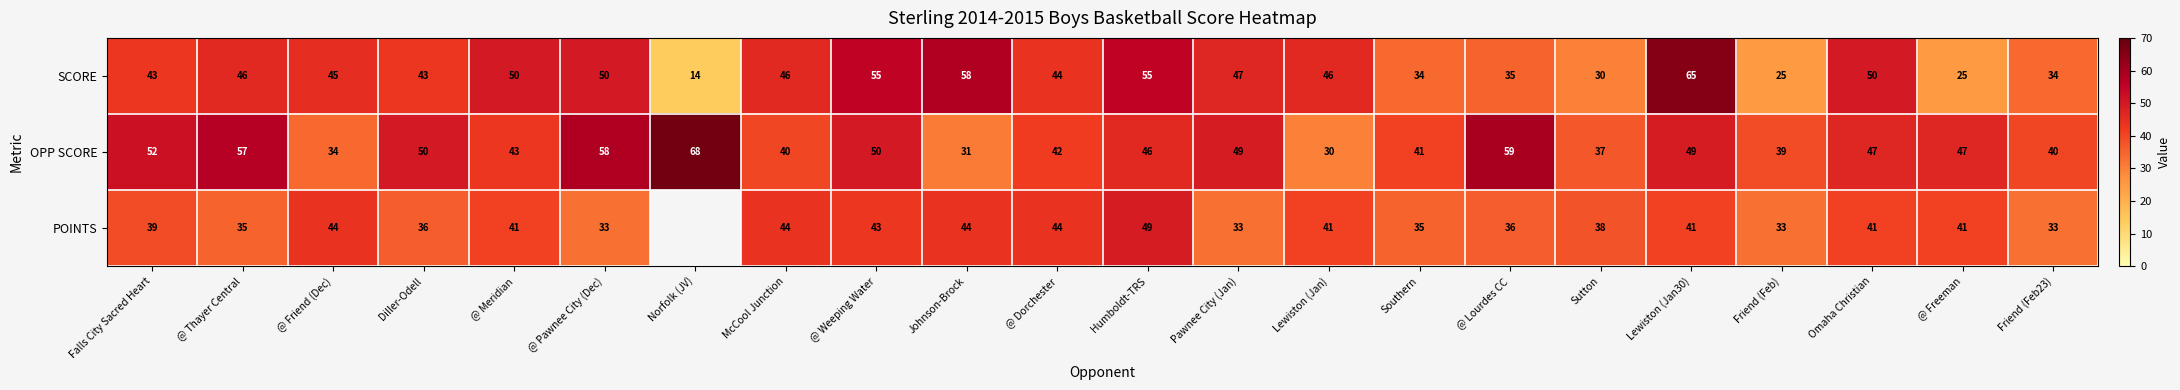

Which has a higher value, Sutton or Johnson-Brock?

Johnson-Brock